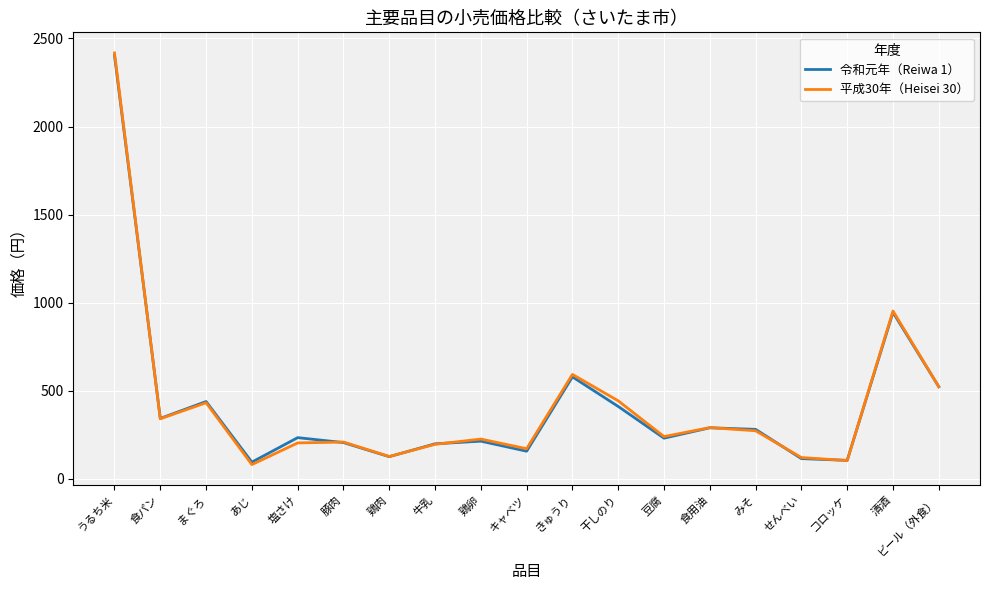

What are all the series names shown in the legend?

令和元年（Reiwa 1）, 平成30年（Heisei 30）